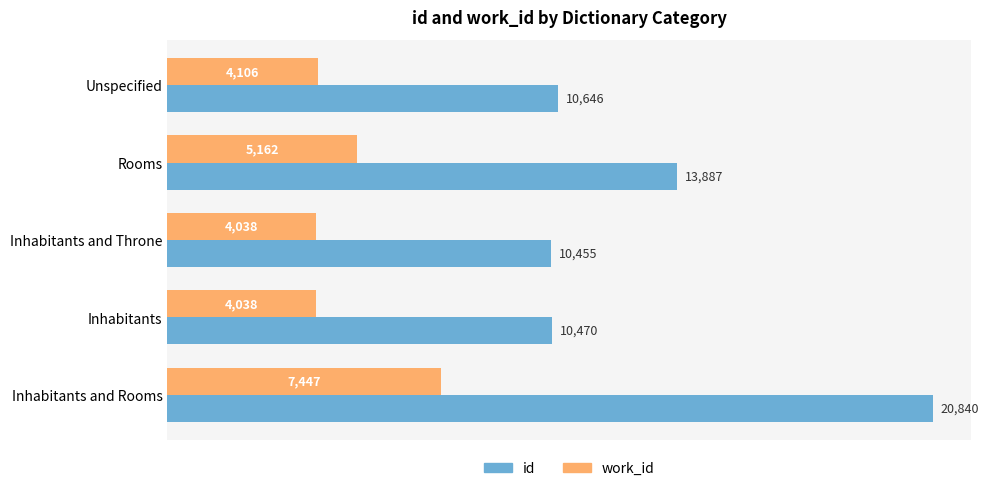

Which series has the widest spread of values?

id